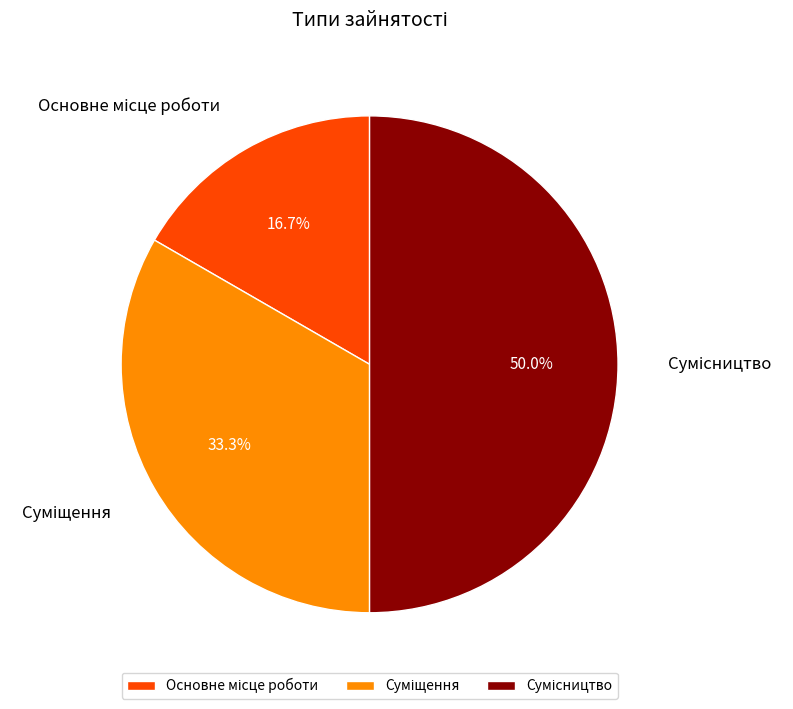

Which category has the biggest portion of the pie?

Сумісництво